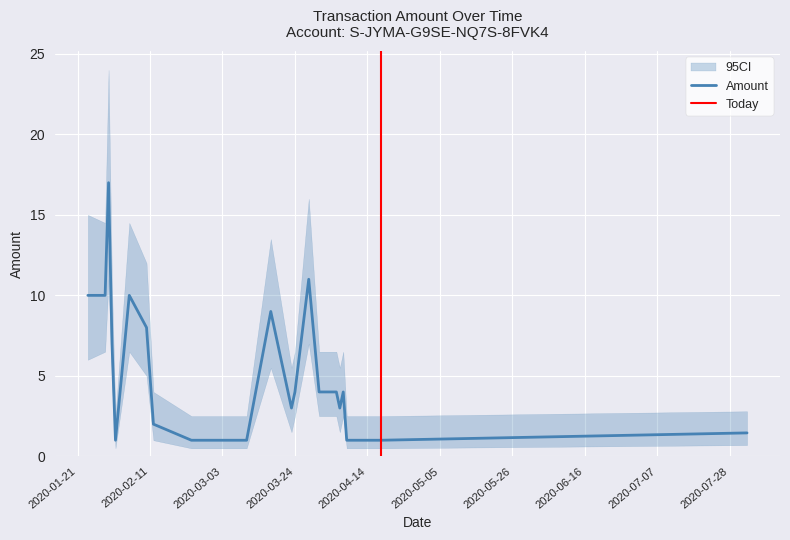

What is the greatest value displayed?

24.0